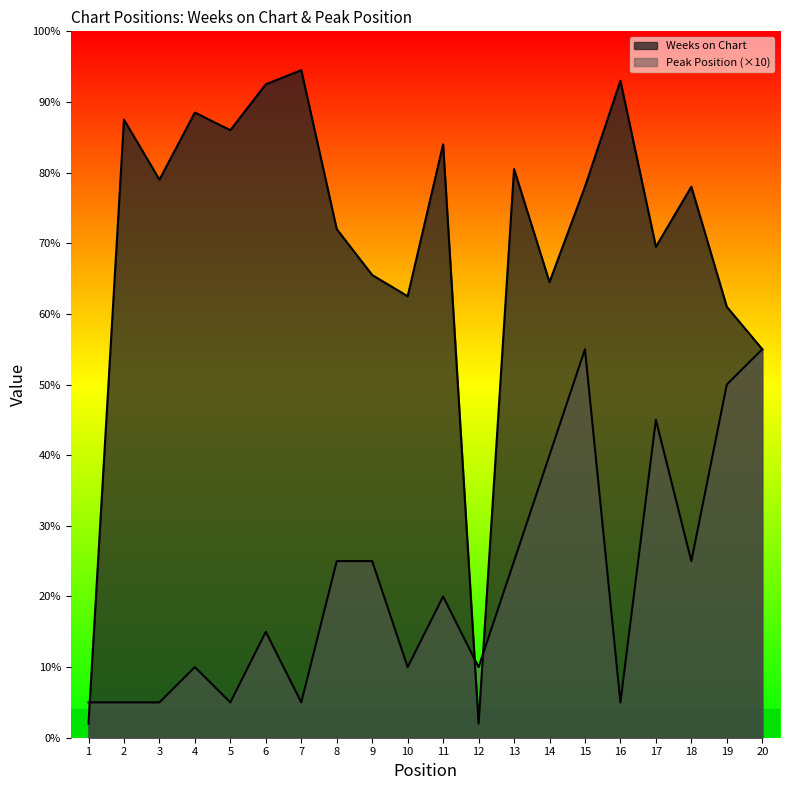

At which category does Weeks on Chart reach its first local peak?

2